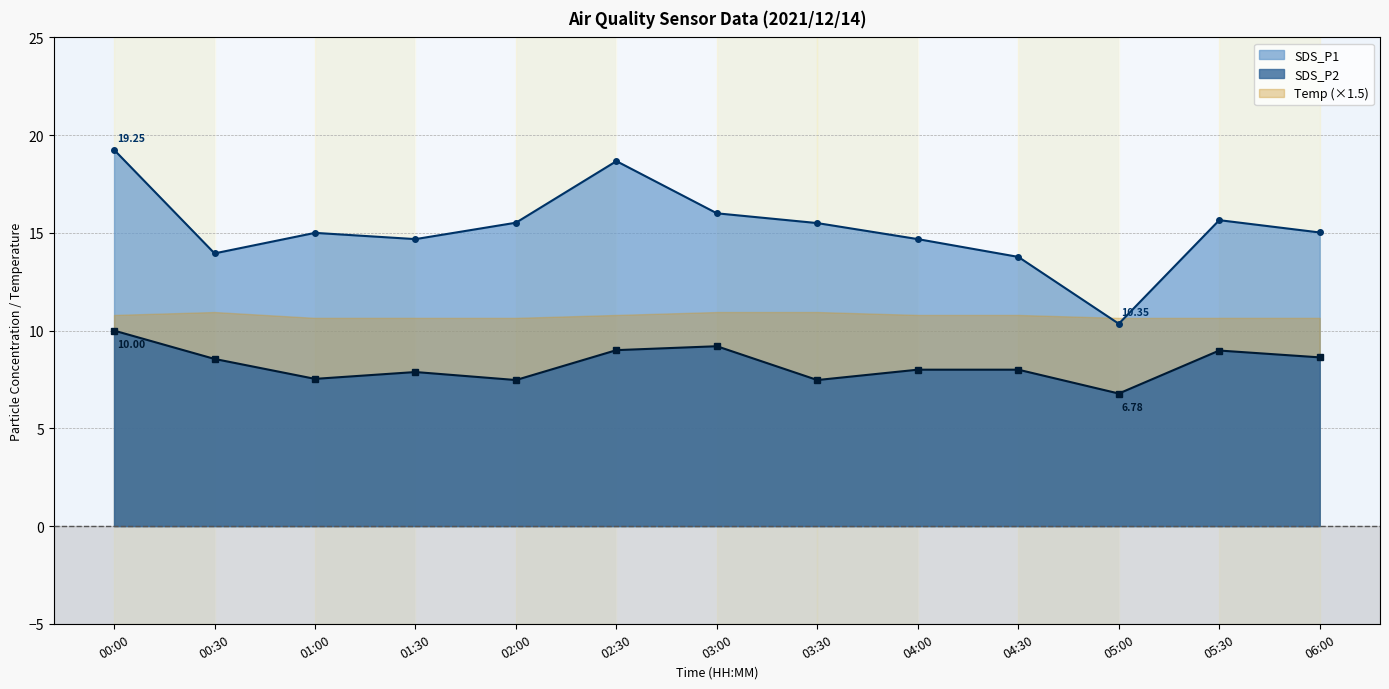

True or false: SDS_P1 and SDS_P2 cross at least once.

False